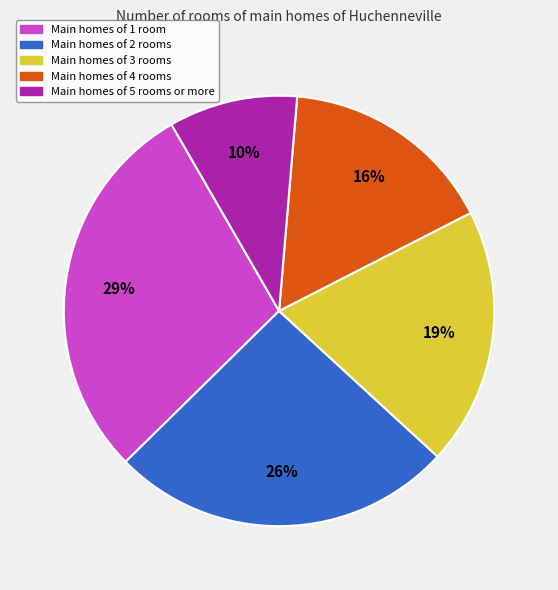

Is there any slice that represents more than half of the pie?

No